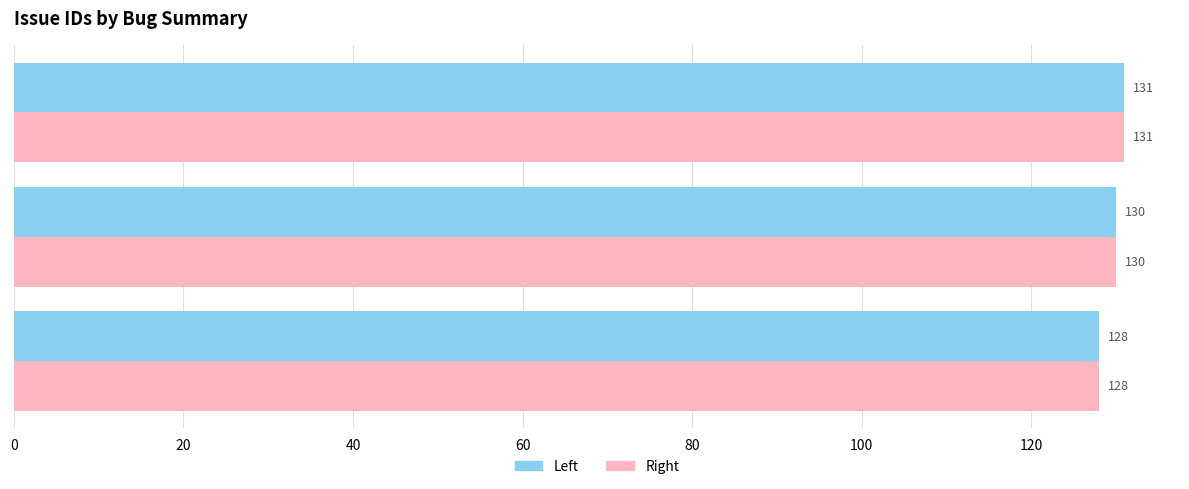

At which category is the sum across all series the highest?

Suppress hardware errors if AUTOFAIL